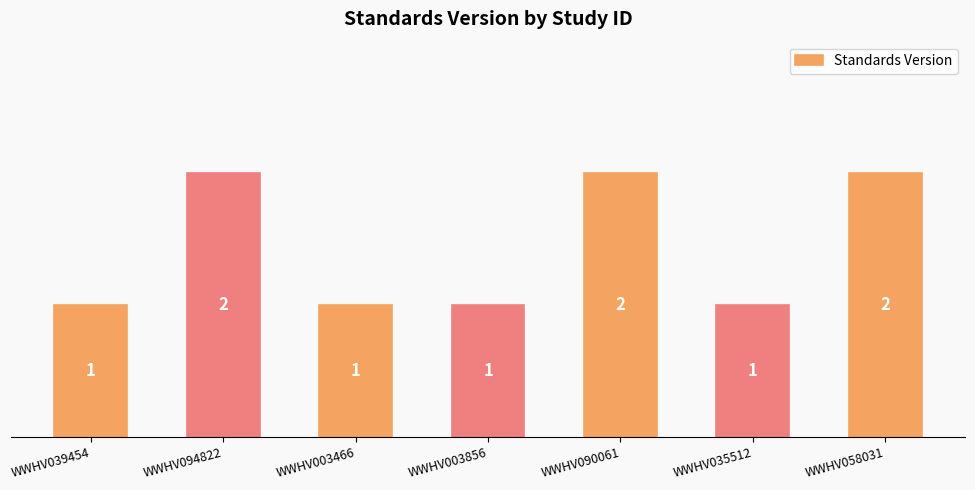

Reading left to right, what are all the values shown in this chart?

1	2	1	1	2	1	2